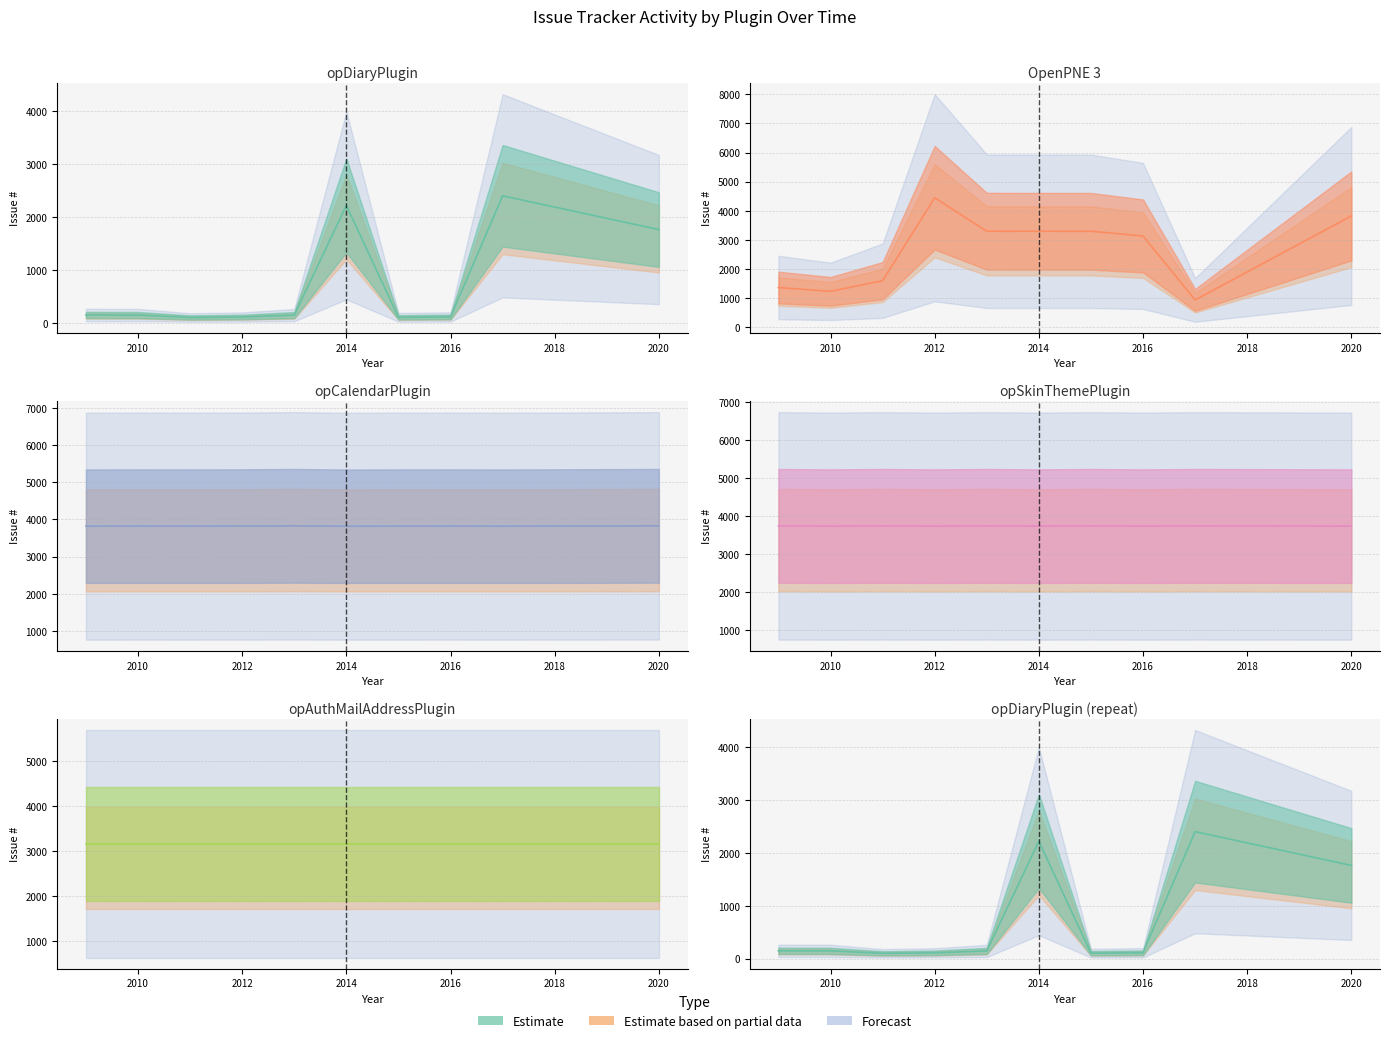

At how many categories does at least one series exceed 1892?

10